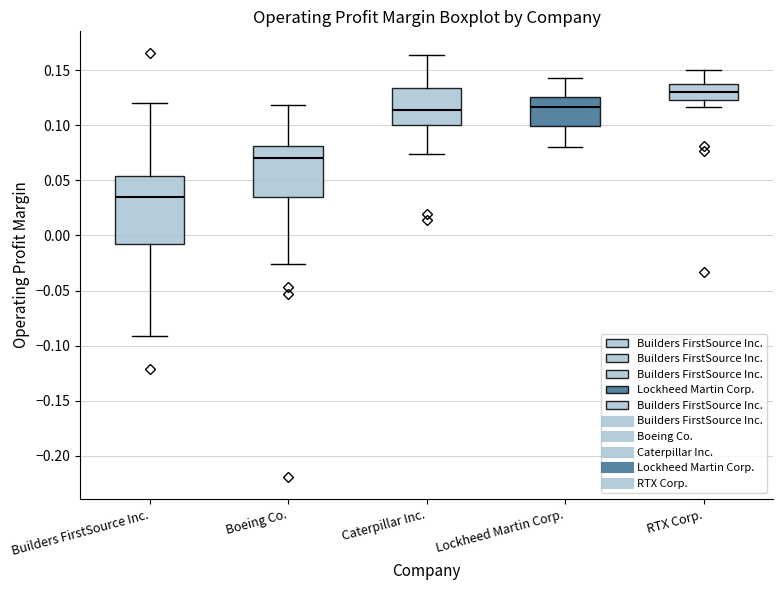

Where does the median line of the box for Boeing Co. sit on the y-axis? The values are not printed on the chart, so give them approximately, as read against the axis.

0.070